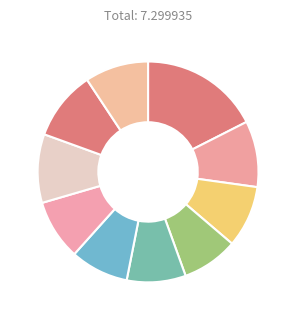

How many segments does this pie chart have?

10